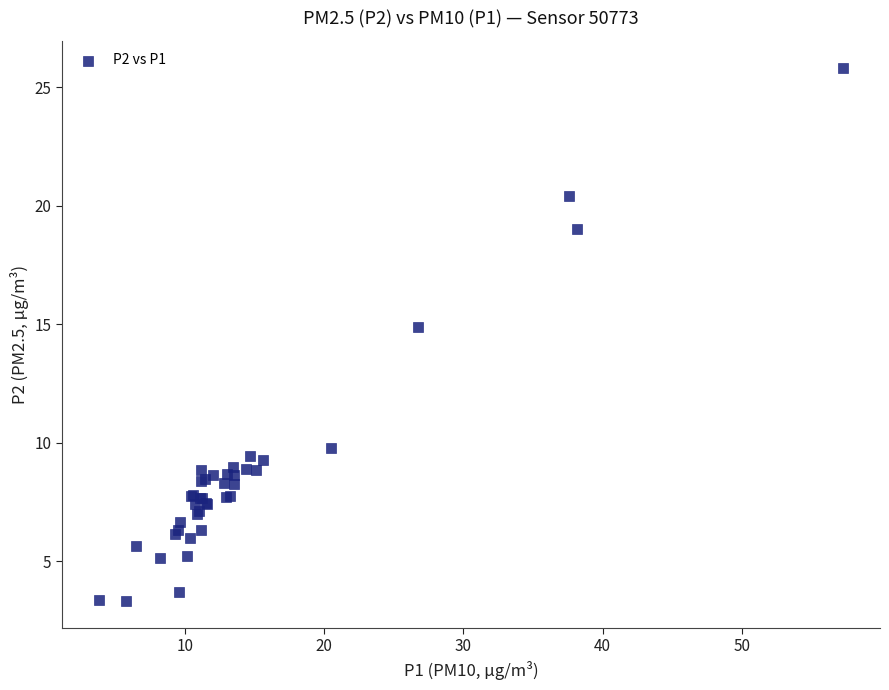

What Y value in the scatter plot is closest to 14?

14.9